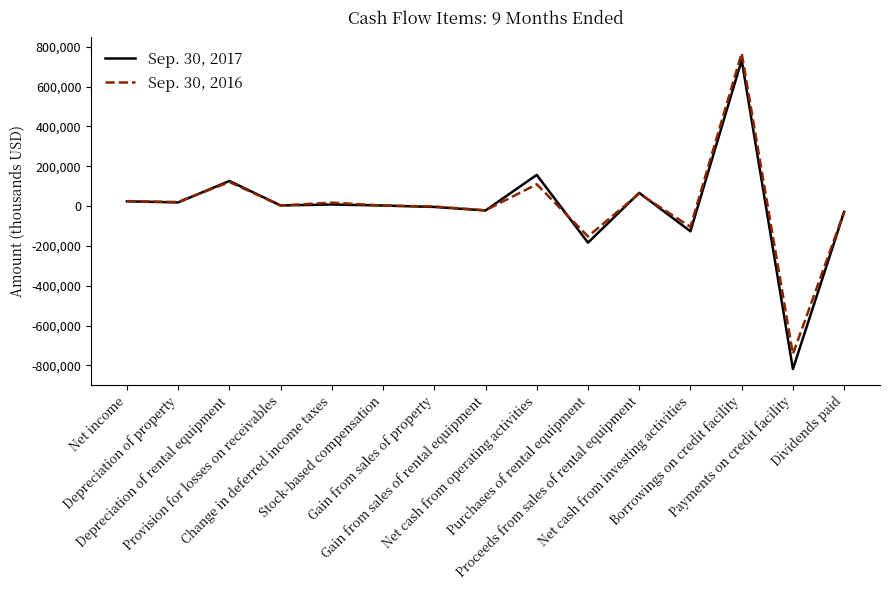

How many series are shown in this chart?

2